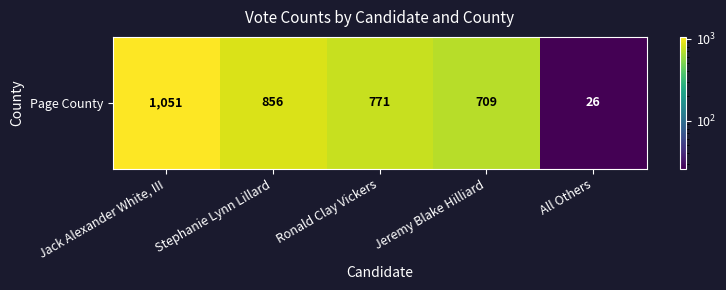

True or false: the data shows 856 at Stephanie Lynn Lillard.

True